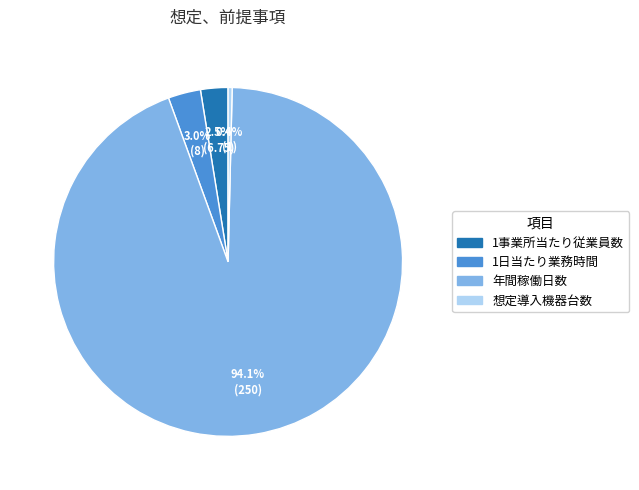

Which slice represents more than half of the pie?

年間稼働日数